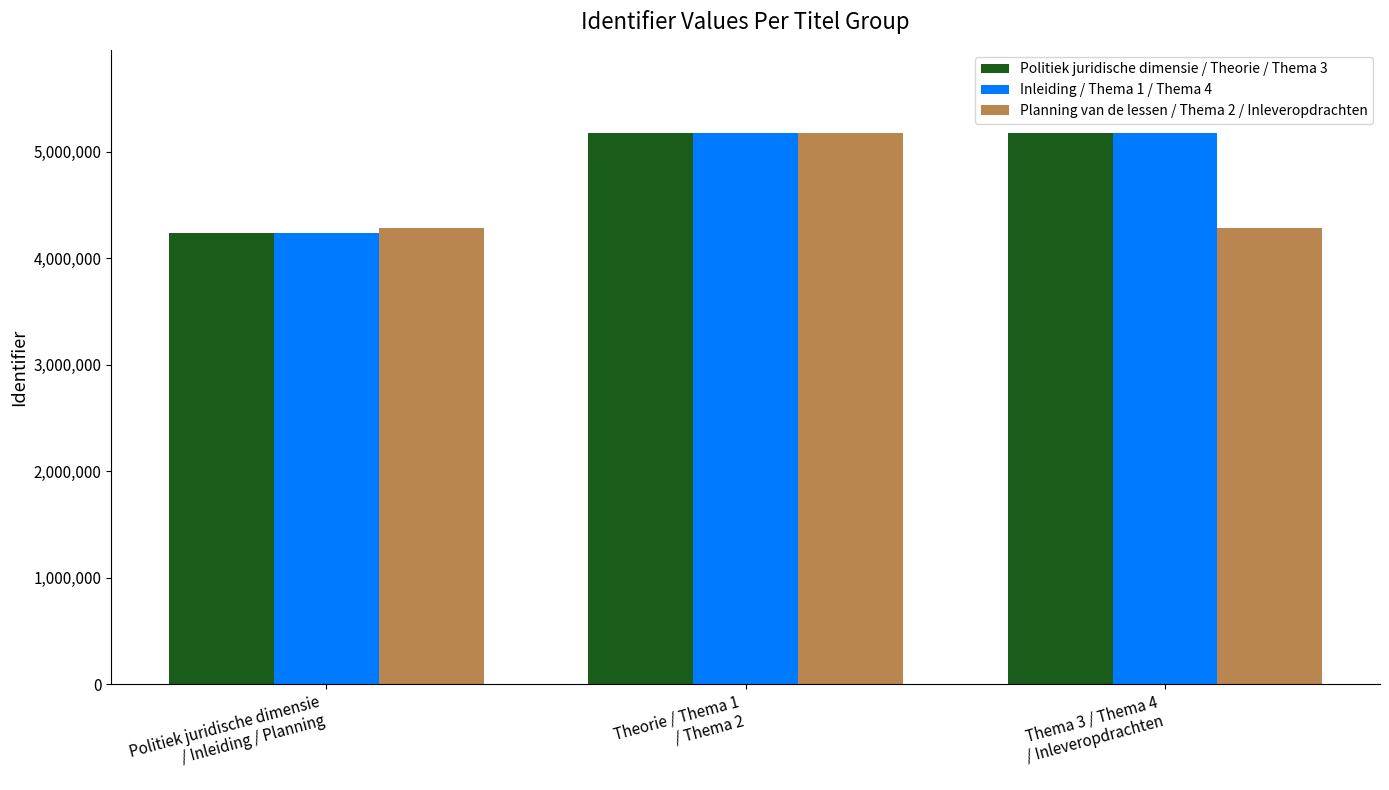

What is the lowest value of the Planning van de lessen / Thema 2 / Inleveropdrachten series?

4283376